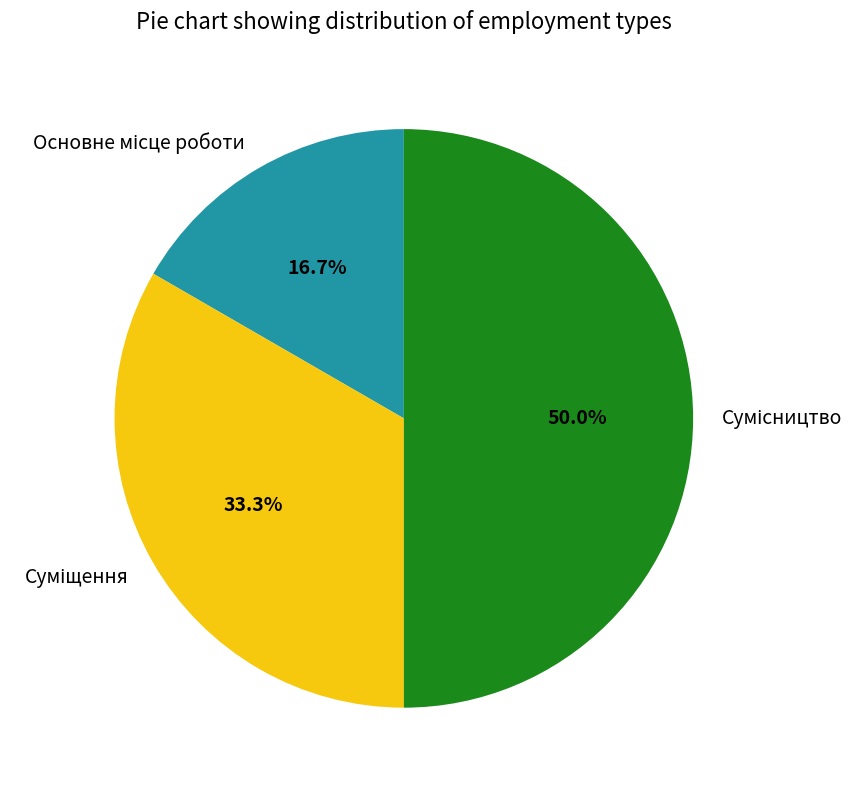

Between Основне місце роботи and Суміщення, which is larger?

Суміщення